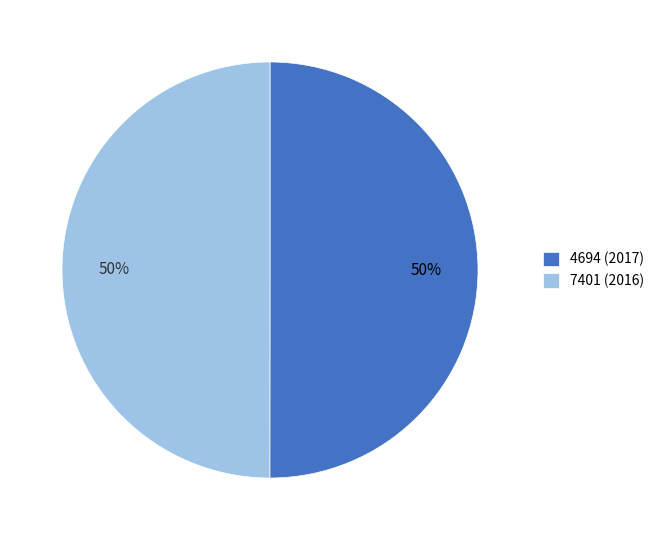

To the nearest percent, what is the average slice percentage?

50%